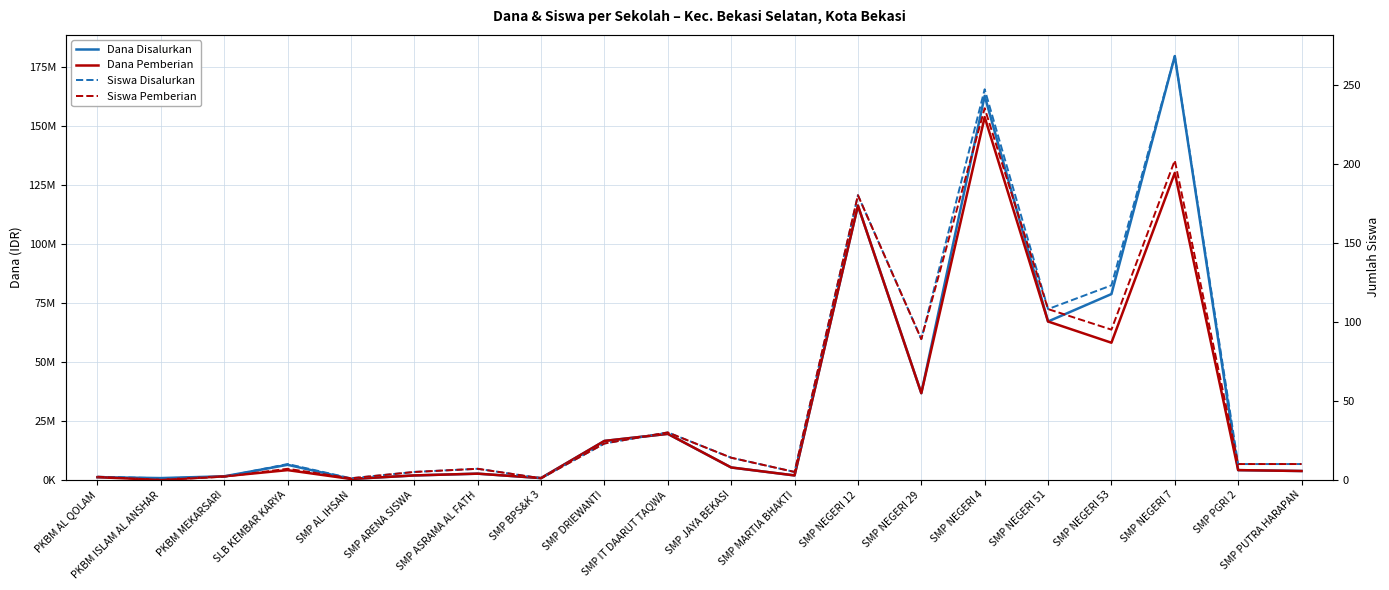

Where is Dana Disalurkan nearest to the value 90000000?

SMP NEGERI 53